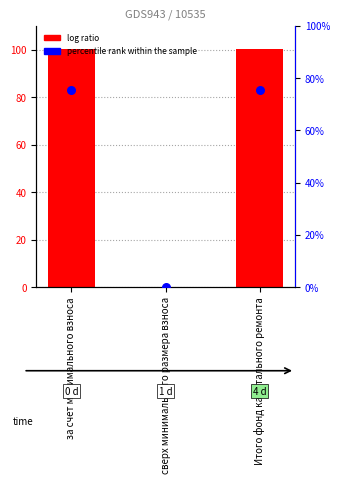

Is the value of percentile rank within the sample at сверх минимального размера взноса greater than the value of log ratio at сверх минимального размера взноса?

No